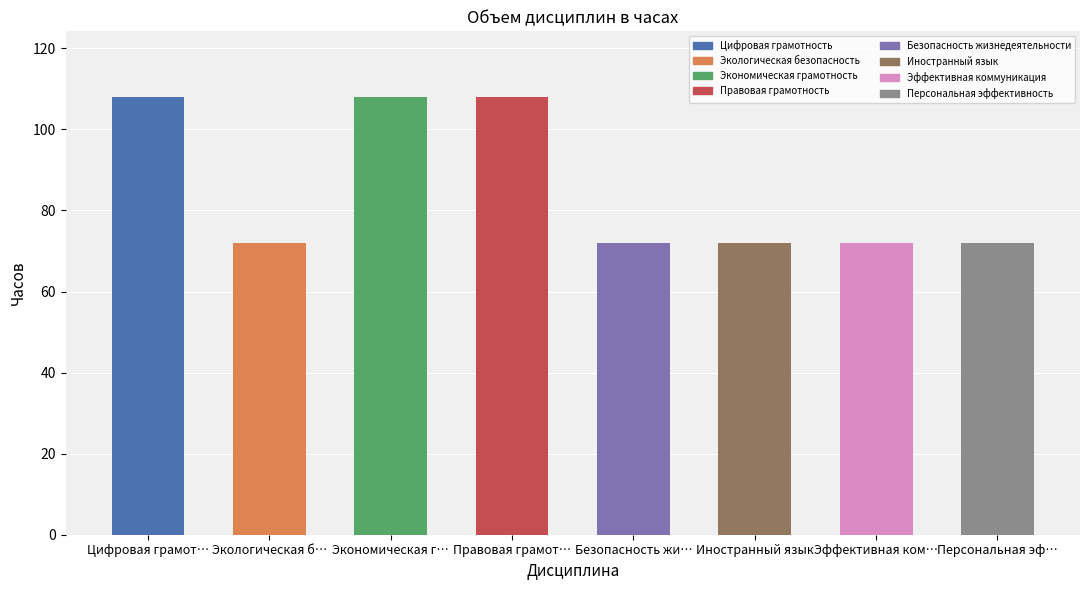

How many bars are there in total?

8